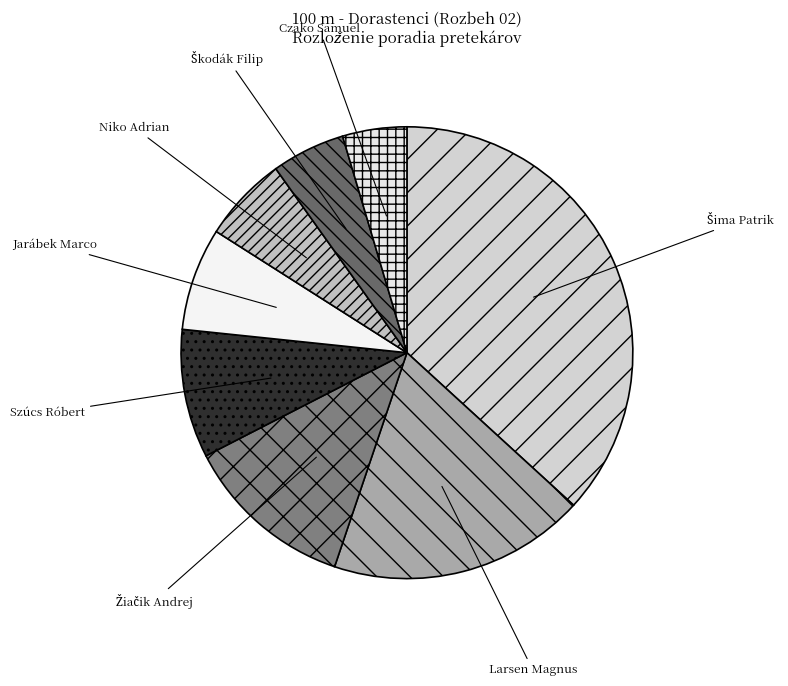

Which has a higher value, Jarábek Marco or Larsen Magnus?

Larsen Magnus